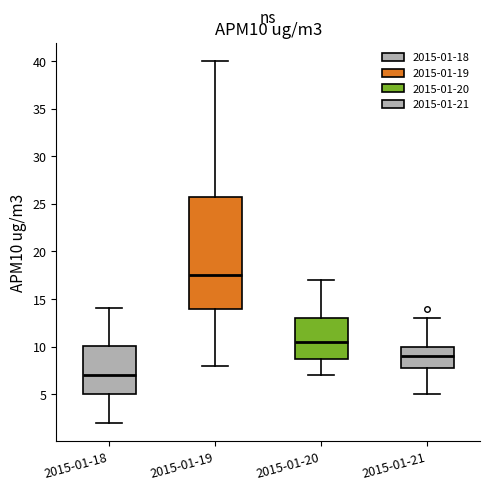

Comparing the boxes themselves (not the whiskers), which one is the tallest?

2015-01-19